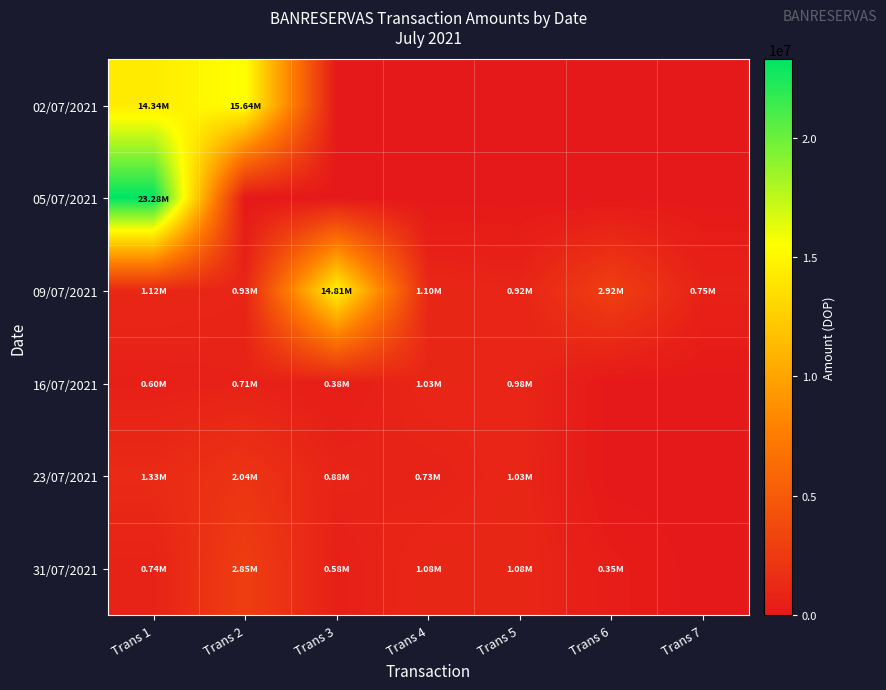

Between Trans 5 and Trans 7, which is larger?

Trans 5